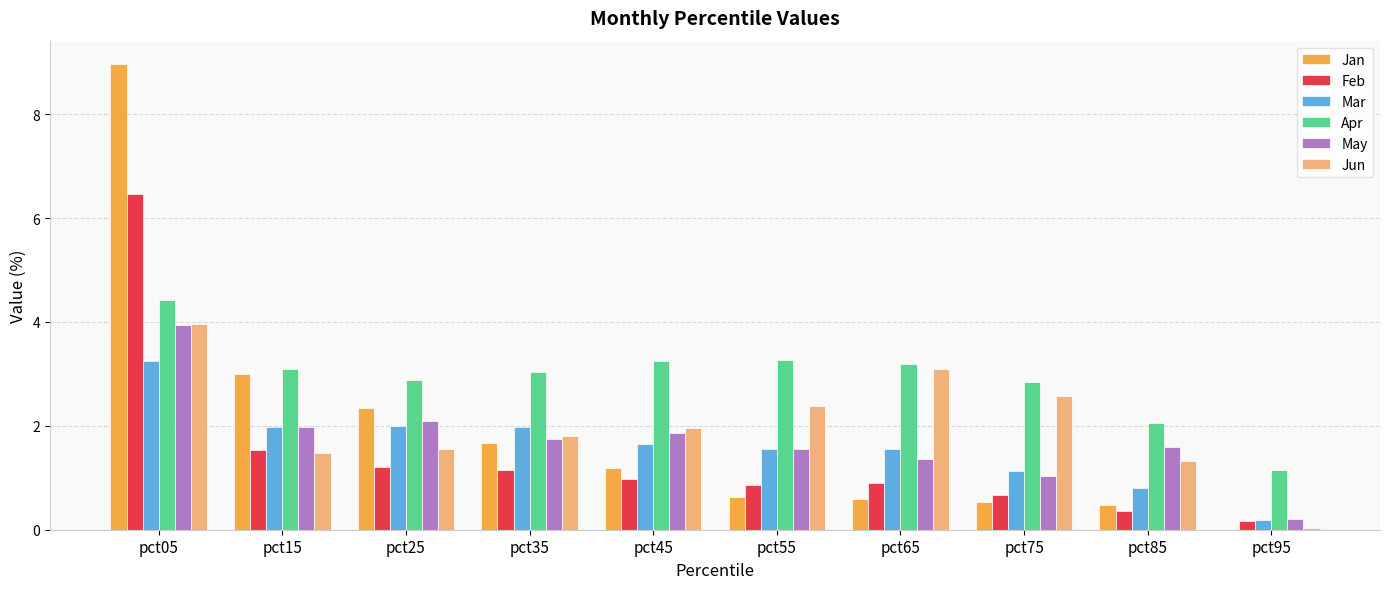

Between pct25 and pct65, which series saw the biggest shift?

Jan